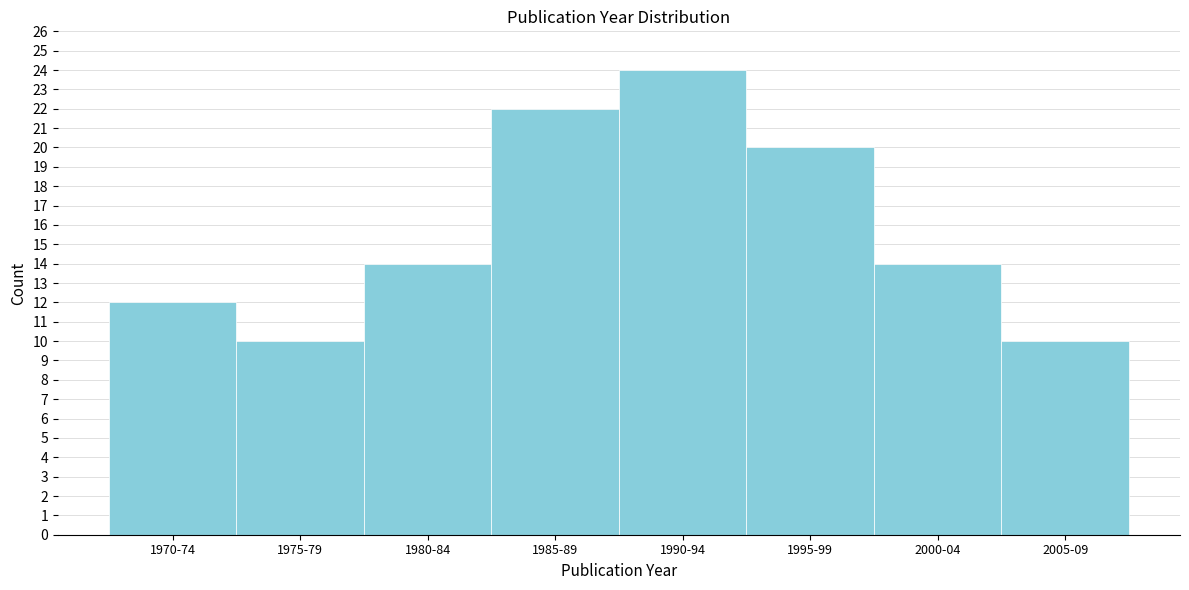

Reading left to right, extract all data points from this chart.

12	10	14	22	24	20	14	10